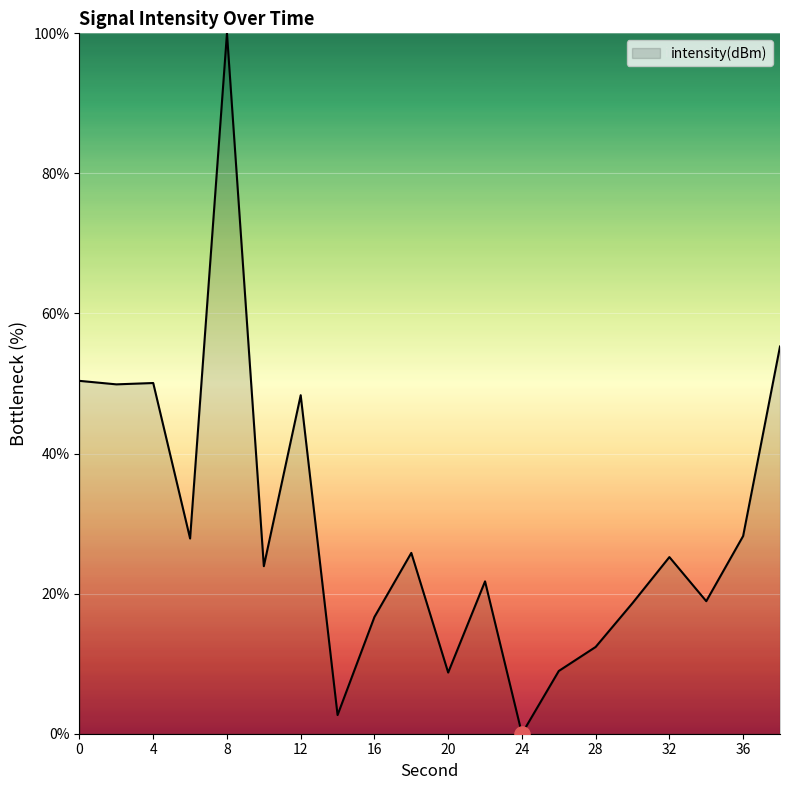

What is the difference between the maximum and minimum values?

100.0